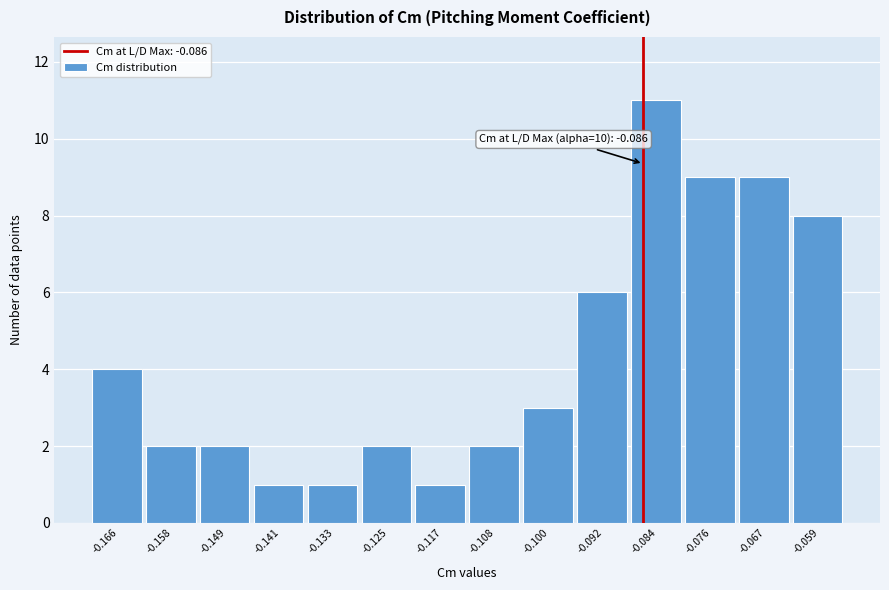

Which range on the x-axis has the tallest bar?

-0.088 to -0.080